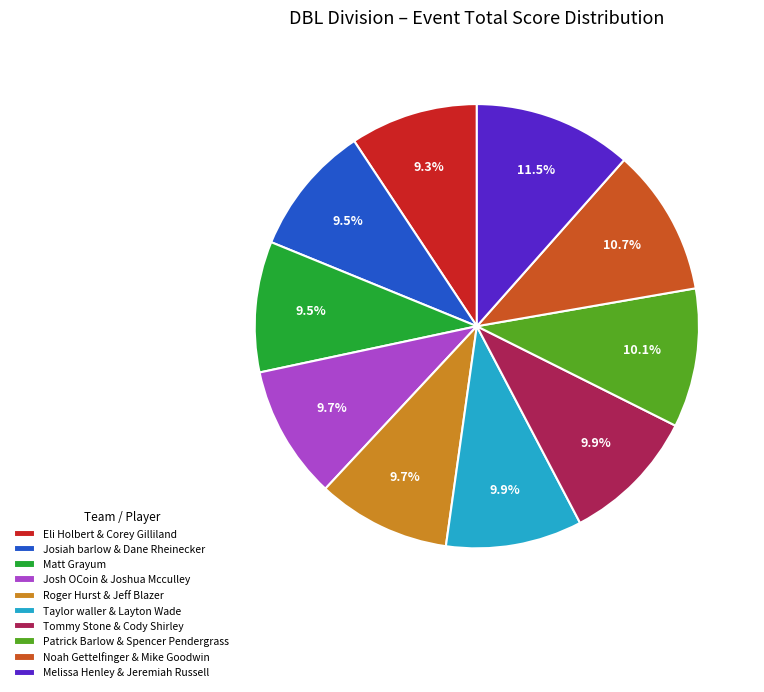

Count the number of slices in the pie.

10